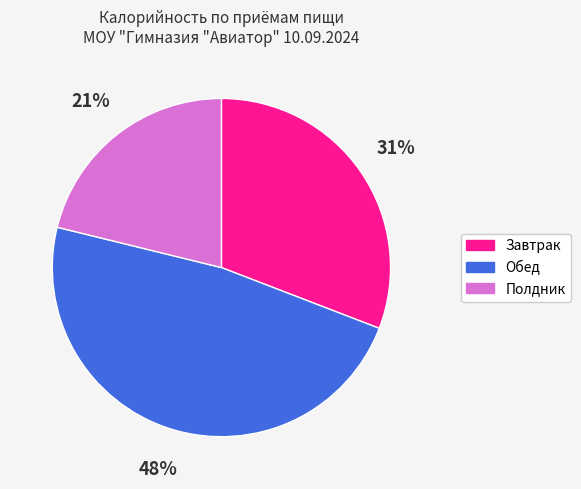

What percentage is the Завтрак slice, to the nearest percent?

31%